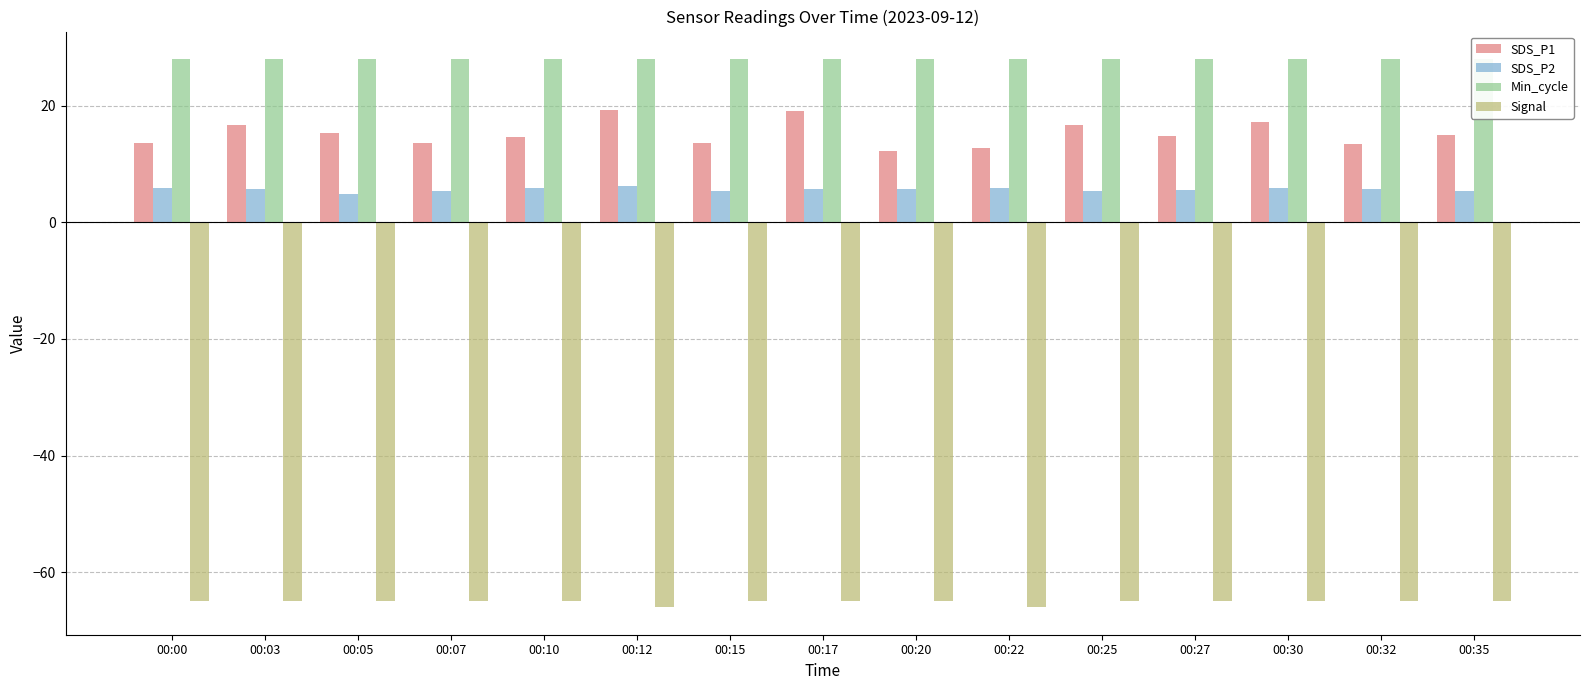

Reading left to right, list all the values displayed in this chart.

SDS_P1: 13.6	16.8	15.4	13.6	14.6	19.2	13.5	19.1	12.2	12.7	16.7	14.8	17.1	13.4	14.9
SDS_P2: 5.8	5.6	4.8	5.3	5.8	6.2	5.3	5.7	5.8	5.8	5.4	5.6	5.9	5.7	5.3
Min_cycle: 28.0	28.0	28.0	28.0	28.0	28.0	28.0	28.0	28.0	28.0	28.0	28.0	28.0	28.0	28.0
Signal: -65.0	-65.0	-65.0	-65.0	-65.0	-66.0	-65.0	-65.0	-65.0	-66.0	-65.0	-65.0	-65.0	-65.0	-65.0